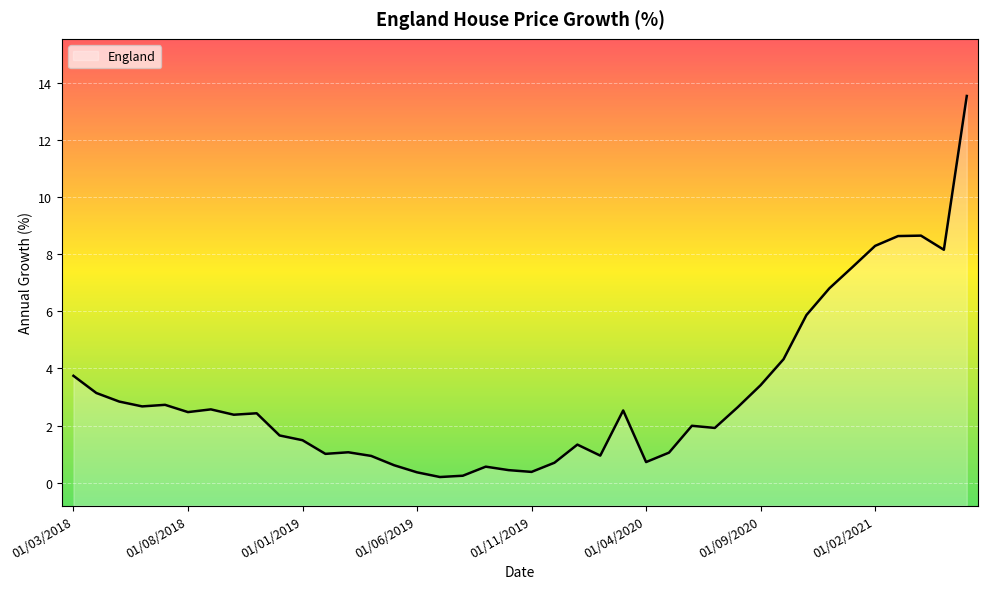

How many distinct data groups are displayed?

1